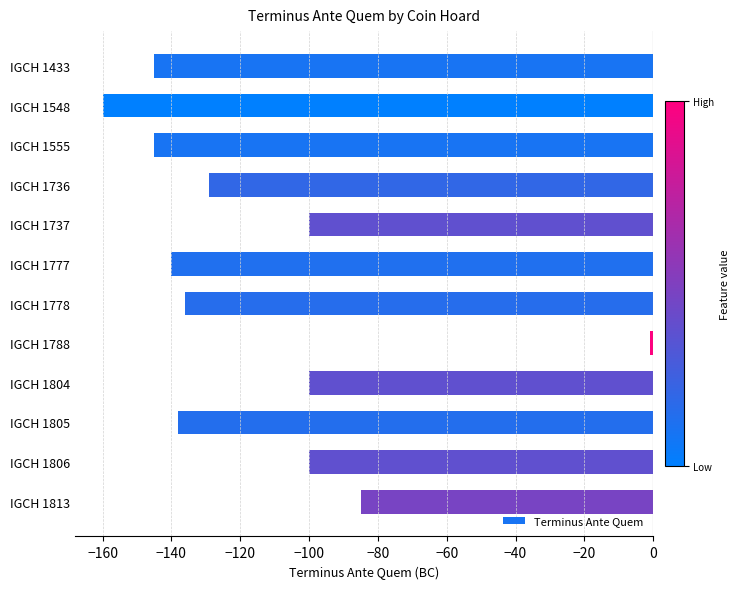

At which label is the value closest to -80?

IGCH 1813